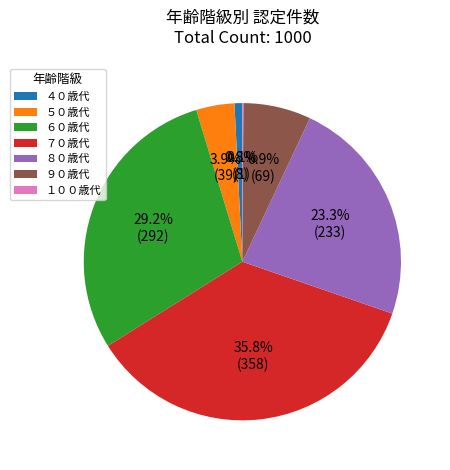

Which category has the biggest portion of the pie?

７０歳代